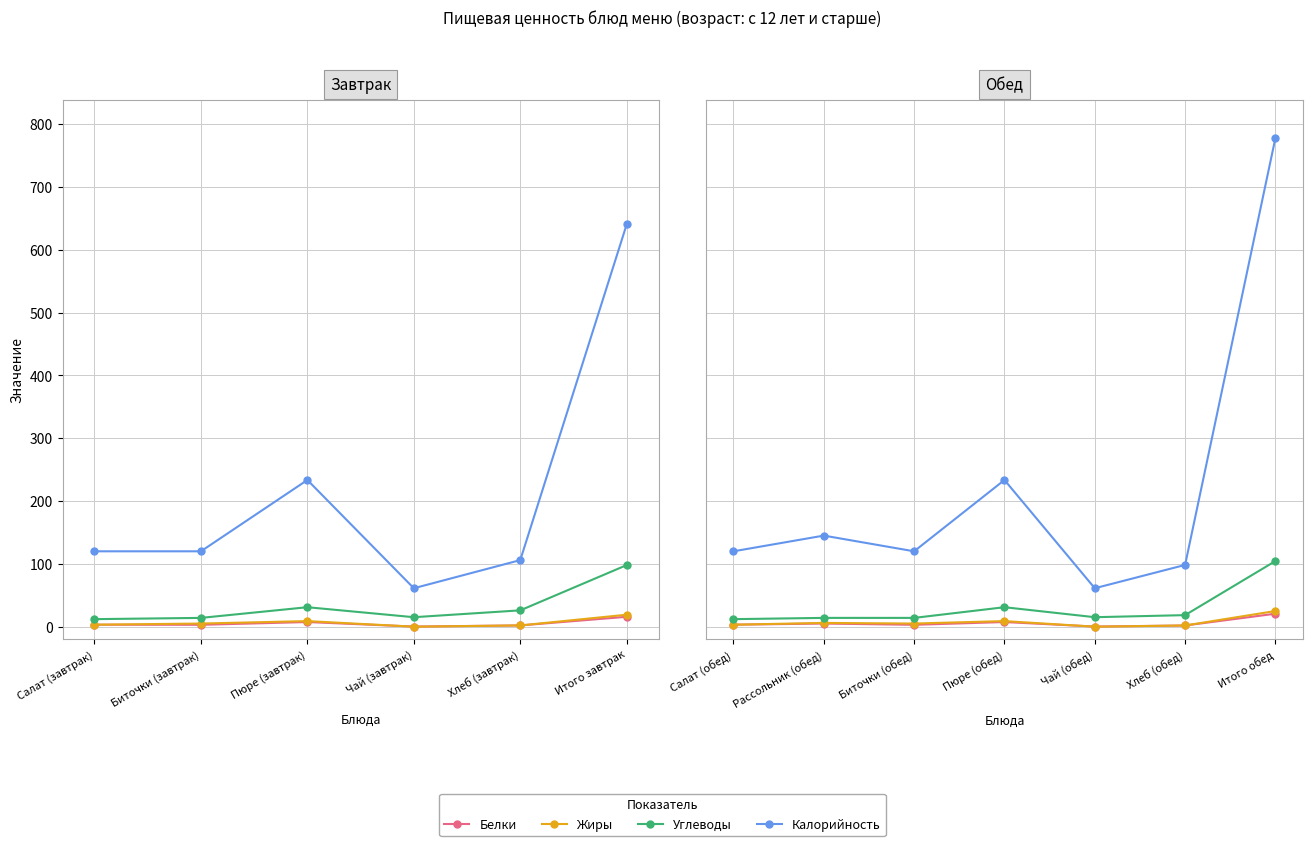

Between which two adjacent categories do Белки and Жиры first intersect?

Пюре (обед) and Чай (обед)